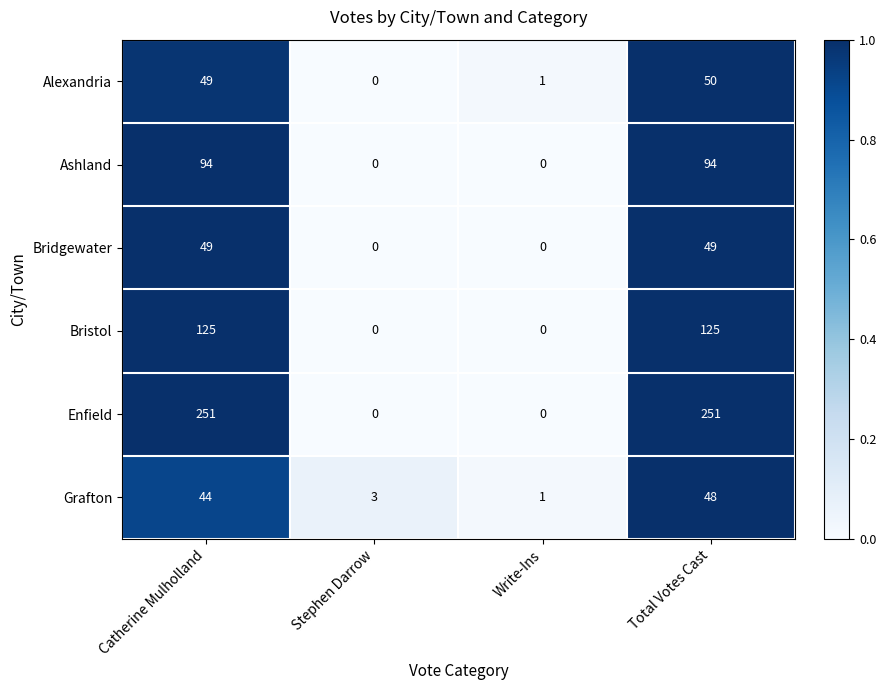

The Bridgewater series shows 49 at Catherine Mulholland. True or false?

True